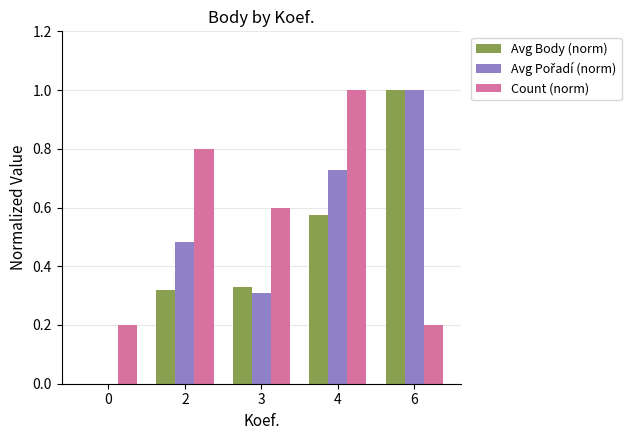

What is the maximum value for Avg Body (norm)?

1.0